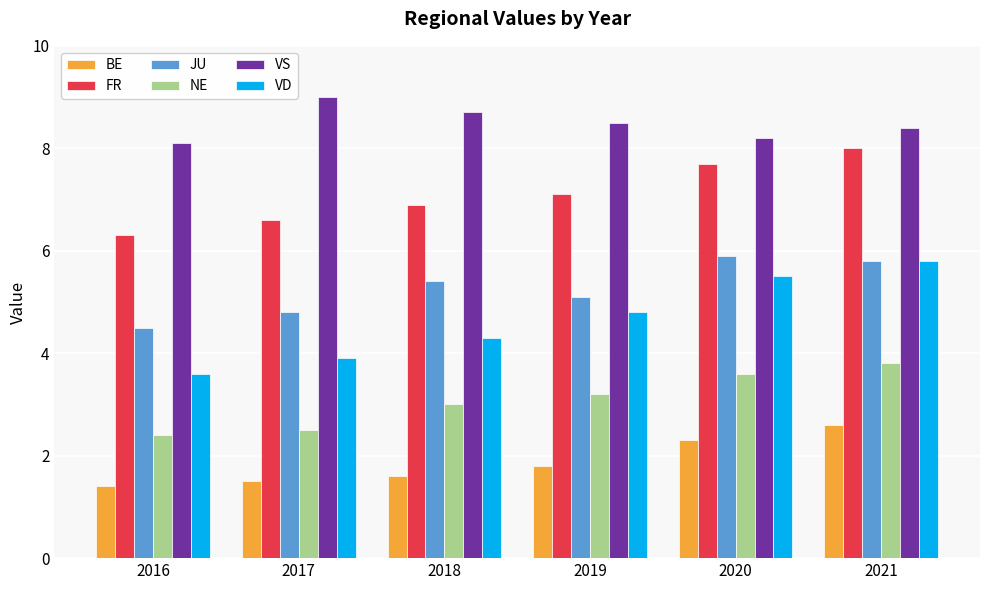

At which category is the sum across all series the highest?

2021